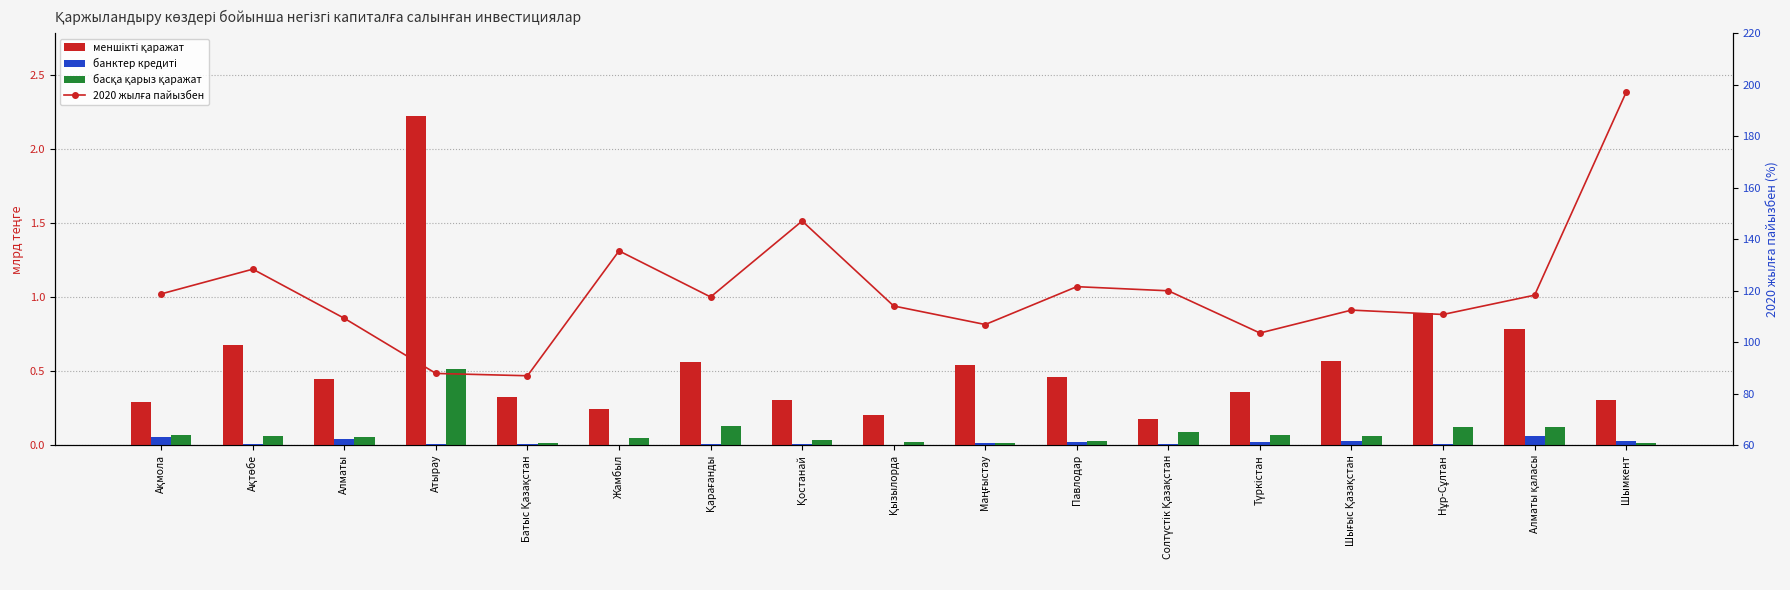

Reading left to right, transcribe all the data shown in this chart.

меншікті қаражат: Ақмола=0.3	Ақтөбе=0.7	Алматы=0.5	Атырау=2.2	Батыс Қазақстан=0.3	Жамбыл=0.2	Қарағанды=0.6	Қостанай=0.3	Қызылорда=0.2	Маңғыстау=0.5	Павлодар=0.5	Солтүстік Қазақстан=0.2	Түркістан=0.4	Шығыс Қазақстан=0.6	Нұр-Сұлтан=0.9	Алматы қаласы=0.8	Шымкент=0.3
банктер кредиті: Ақмола=0.1	Ақтөбе=0.0	Алматы=0.0	Атырау=0.0	Батыс Қазақстан=0.0	Жамбыл=0.0	Қарағанды=0.0	Қостанай=0.0	Қызылорда=0.0	Маңғыстау=0.0	Павлодар=0.0	Солтүстік Қазақстан=0.0	Түркістан=0.0	Шығыс Қазақстан=0.0	Нұр-Сұлтан=0.0	Алматы қаласы=0.1	Шымкент=0.0
басқа қарыз қаражат: Ақмола=0.1	Ақтөбе=0.1	Алматы=0.1	Атырау=0.5	Батыс Қазақстан=0.0	Жамбыл=0.0	Қарағанды=0.1	Қостанай=0.0	Қызылорда=0.0	Маңғыстау=0.0	Павлодар=0.0	Солтүстік Қазақстан=0.1	Түркістан=0.1	Шығыс Қазақстан=0.1	Нұр-Сұлтан=0.1	Алматы қаласы=0.1	Шымкент=0.0
2020 жылға пайызбен: Ақмола=118.8	Ақтөбе=128.4	Алматы=109.3	Атырау=87.9	Батыс Қазақстан=87.0	Жамбыл=135.5	Қарағанды=117.6	Қостанай=147.1	Қызылорда=114.1	Маңғыстау=106.9	Павлодар=121.6	Солтүстік Қазақстан=120.0	Түркістан=103.6	Шығыс Қазақстан=112.5	Нұр-Сұлтан=110.8	Алматы қаласы=118.3	Шымкент=197.1